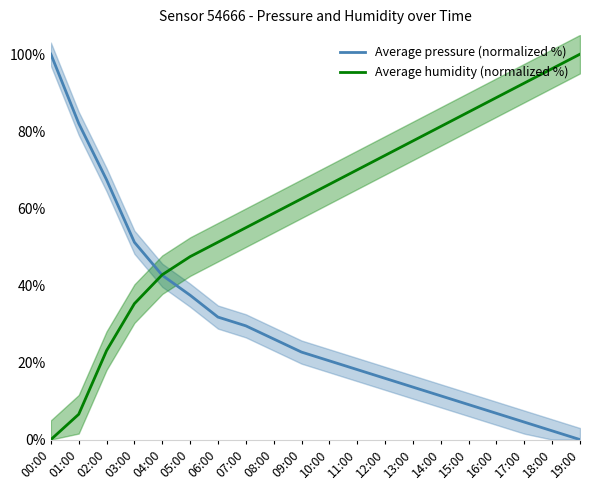

At which category is the sum across all series the highest?

00:00